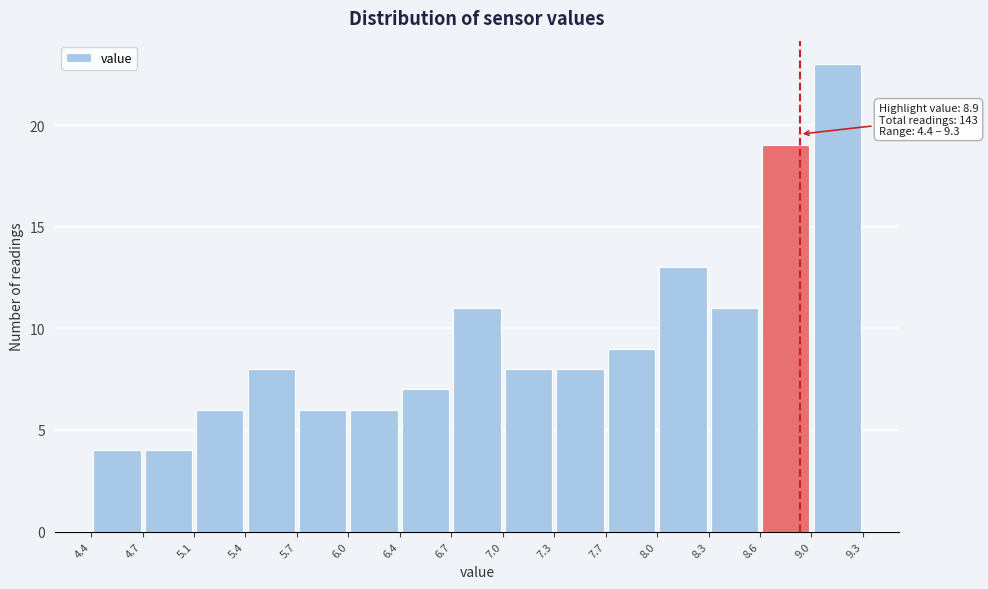

Over which range of the x-axis is the bar tallest?

9.0 to 9.3